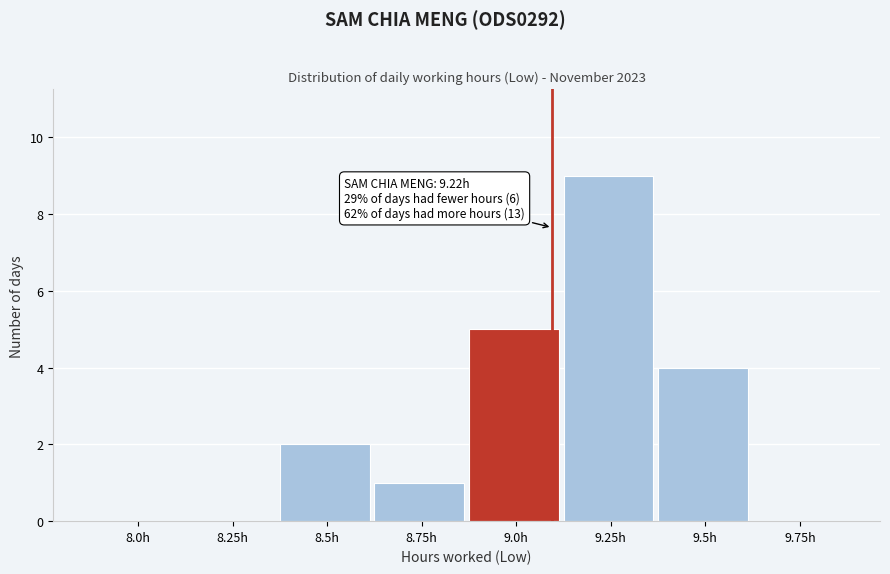

Reading left to right, transcribe all the data shown in this chart.

8.0h=0	8.25h=0	8.5h=2	8.75h=1	9.0h=5	9.25h=9	9.5h=4	9.75h=0